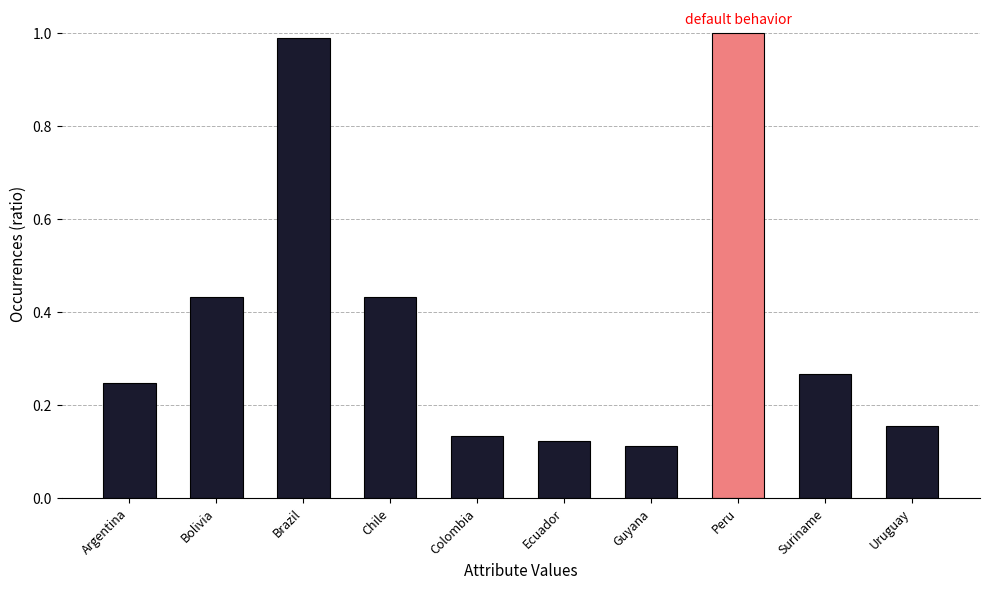

Which has a higher value, Peru or Argentina?

Peru